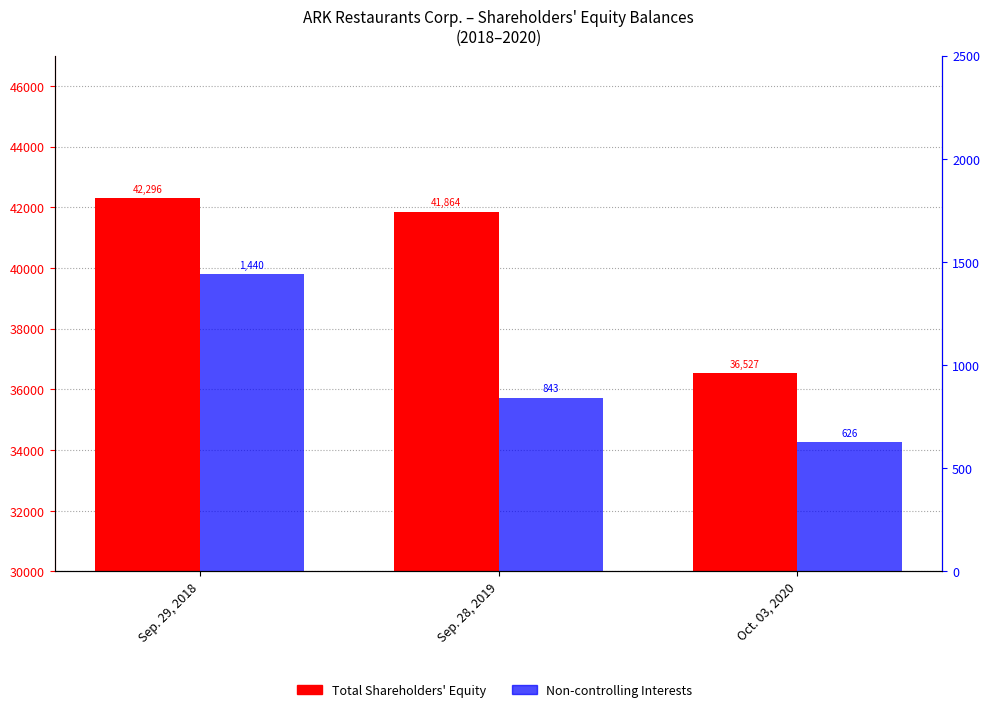

What is the average value of the Non-controlling Interests series?

970